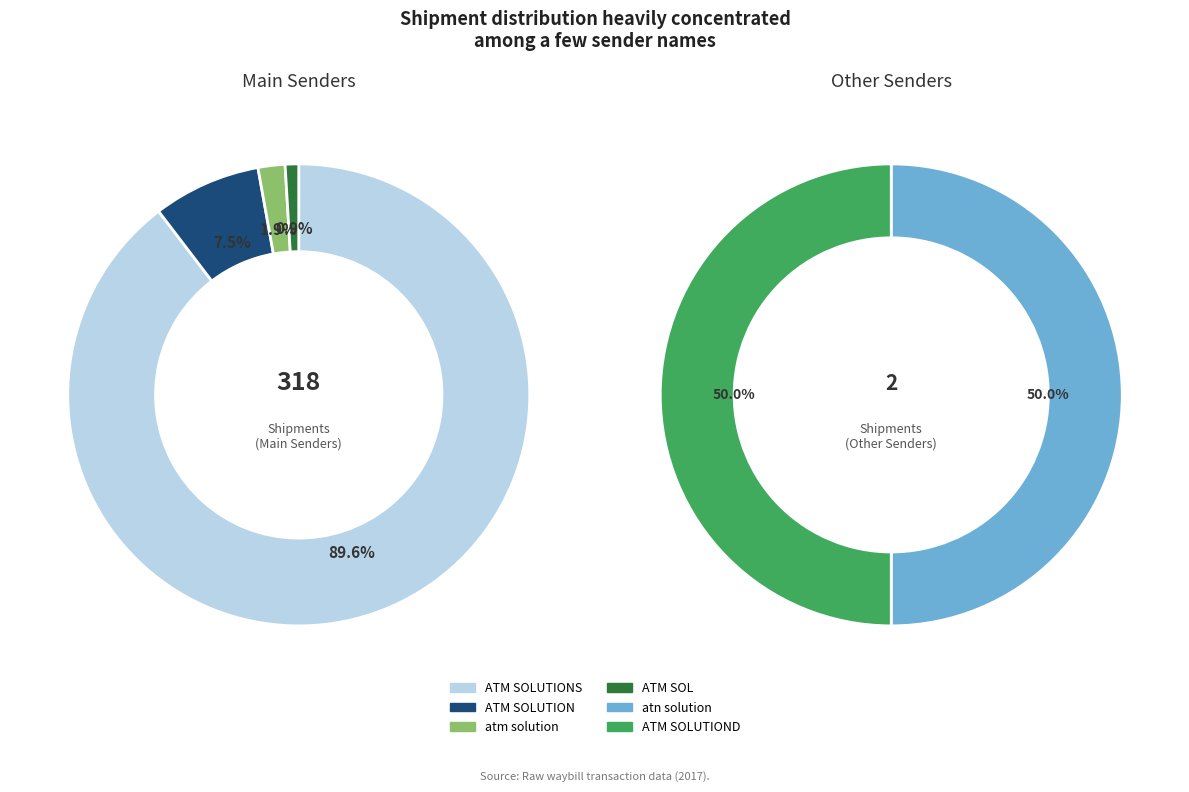

Rank the categories by value from lowest to highest.

ATM SOLUTIOND, atn solution, ATM SOL, atm solution, ATM SOLUTION, ATM SOLUTIONS